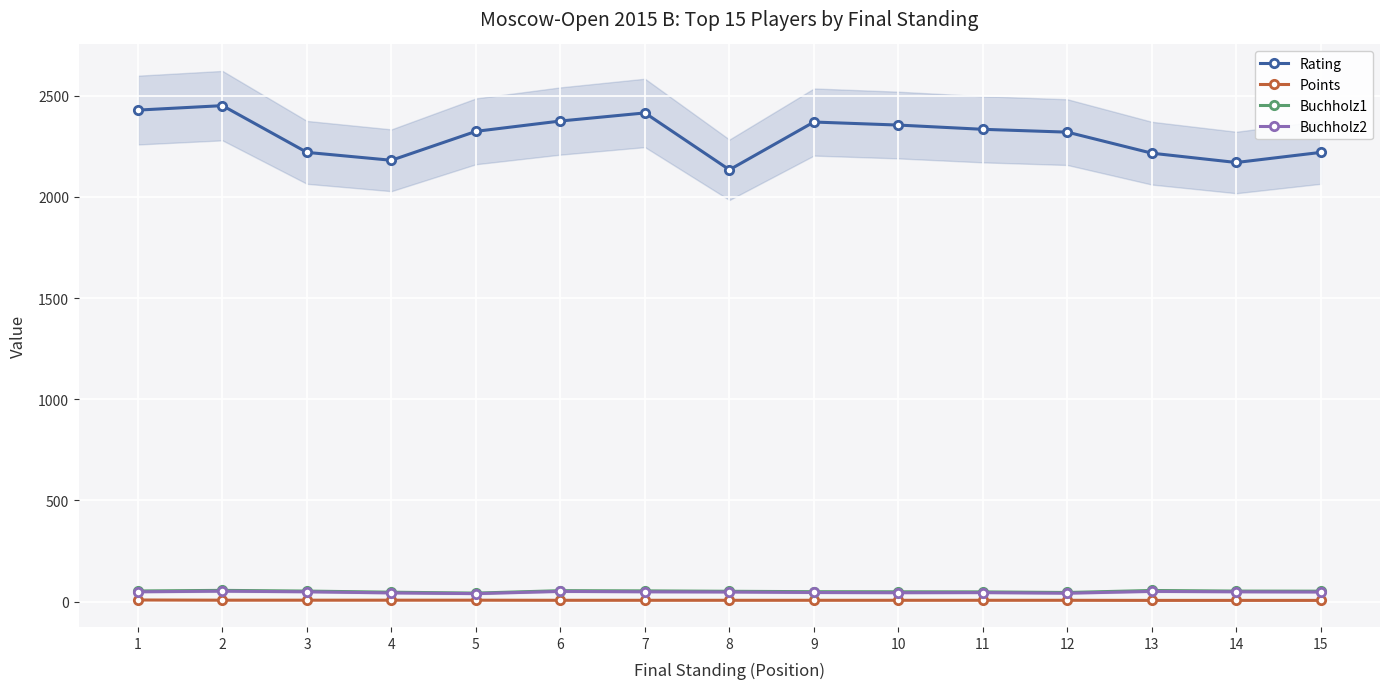

What is the average value of the Buchholz1 series?

50.4